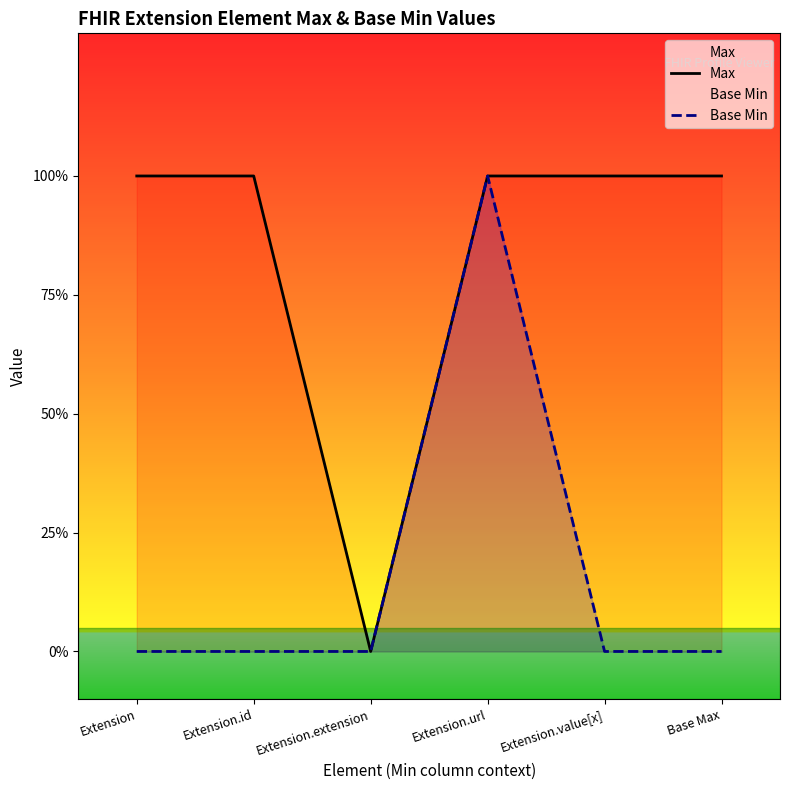

Is it true that Base Min equals 0 at Extension.value[x]?

True